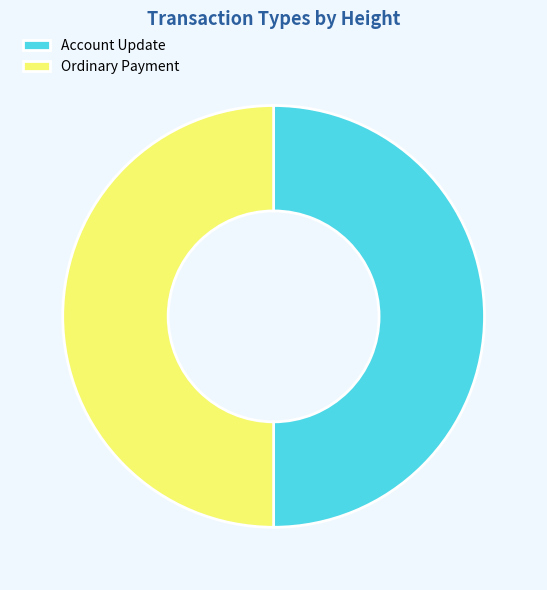

Count the number of slices in the pie.

2